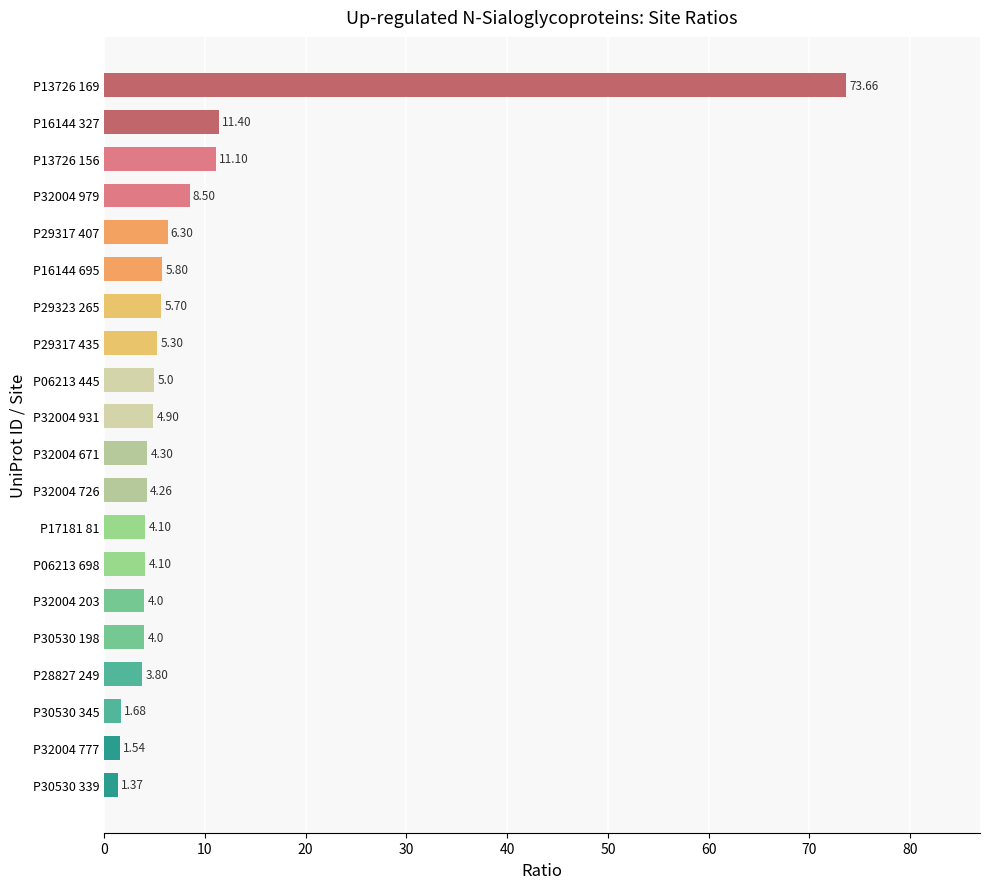

Approximately how many times larger is the value at P13726 156 compared to P30530 339?

8.1